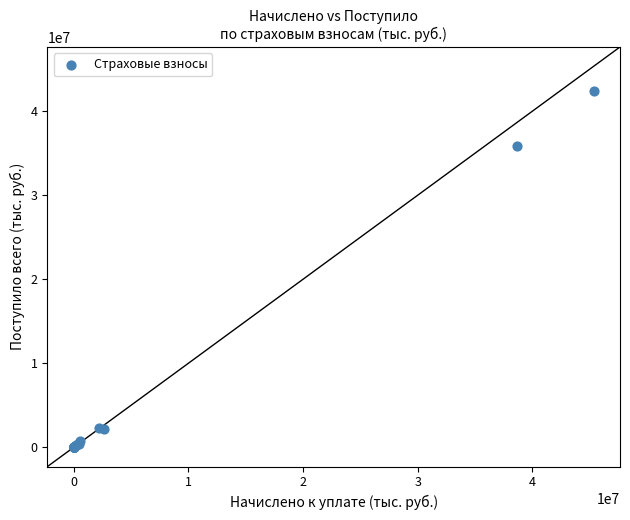

What Y value in the scatter plot is closest to 21186751?

35793652